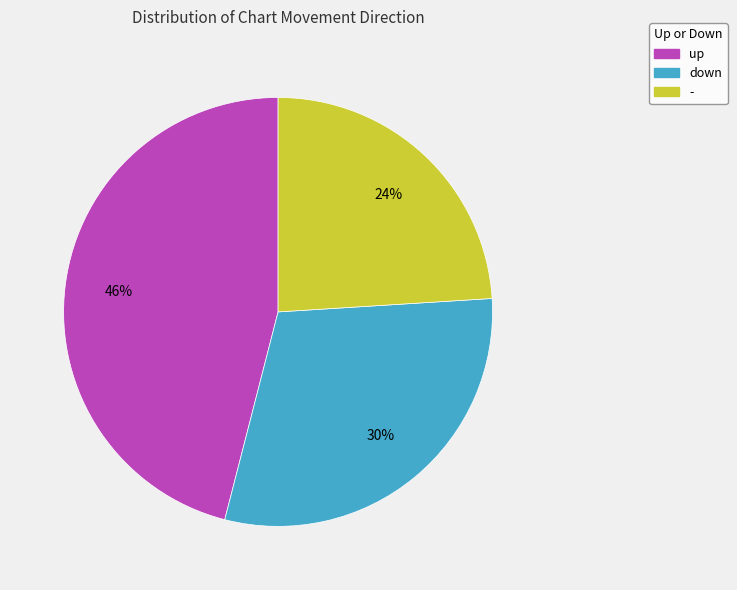

To the nearest percent, what is the average slice percentage?

33%